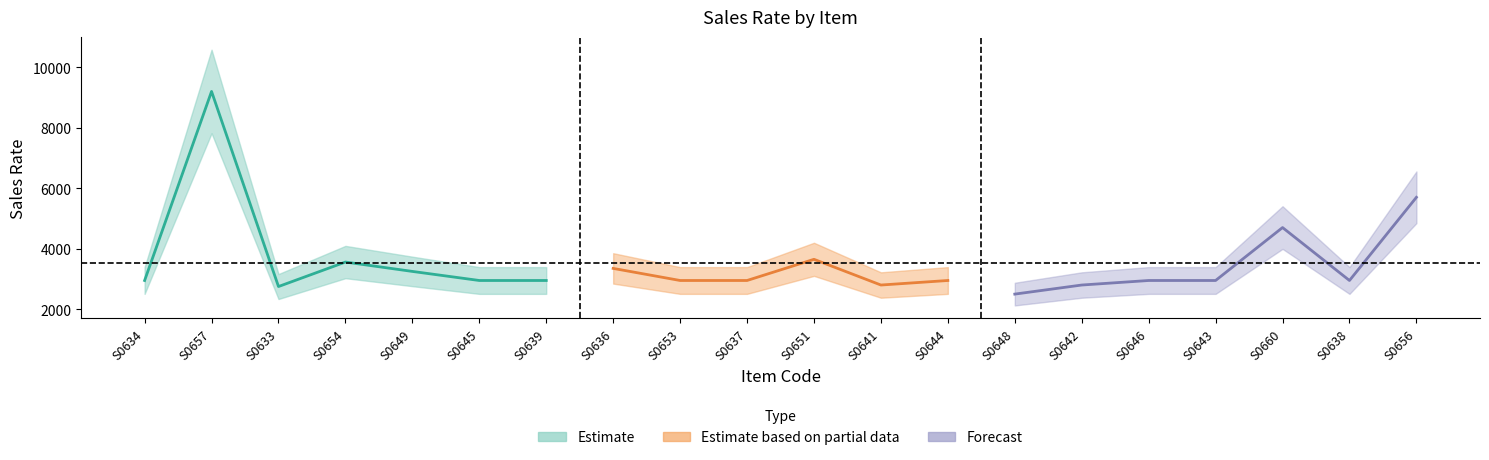

True or false: sales_rate and quantity cross at least once.

False